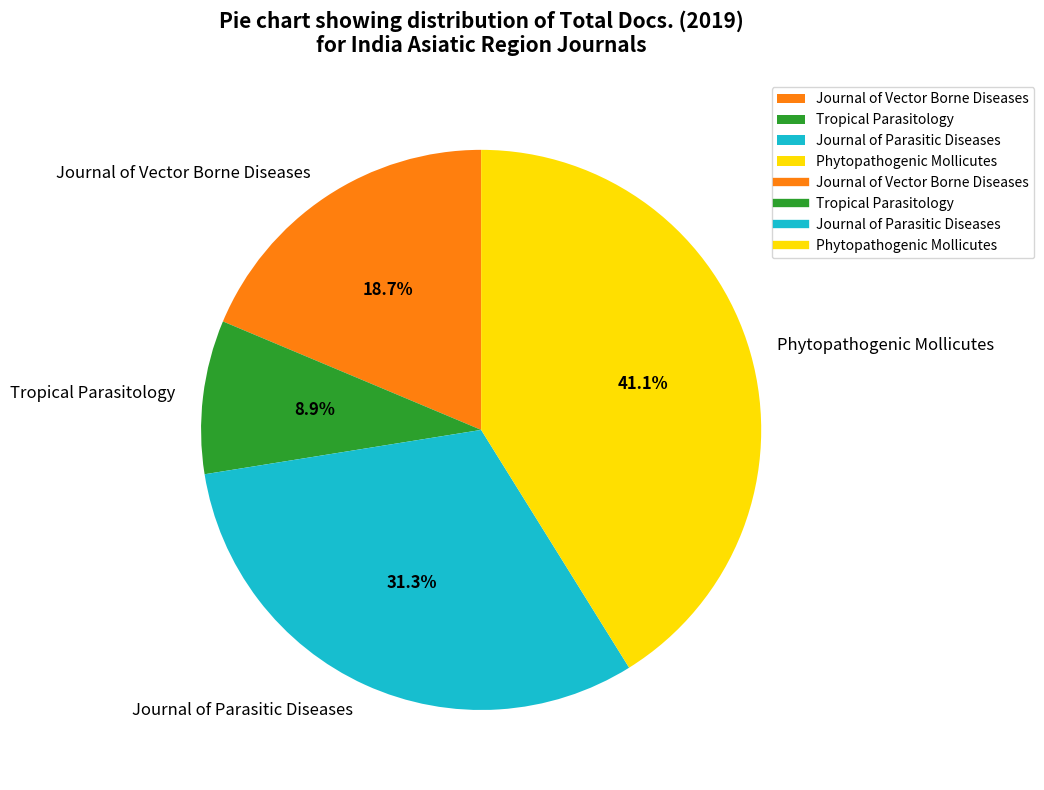

Count the number of slices in the pie.

4